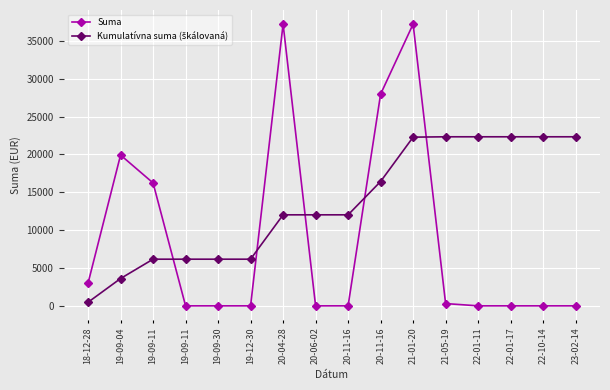

Between which two adjacent categories do Suma and Kumulatívna suma (škálovaná) first intersect?

19-09-11 and 19-09-11